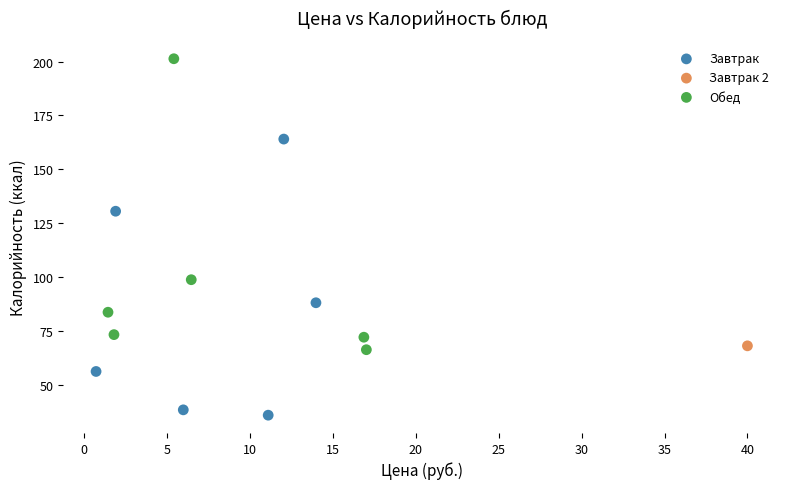

What are all the series names shown in the legend?

Завтрак, Завтрак 2, Обед